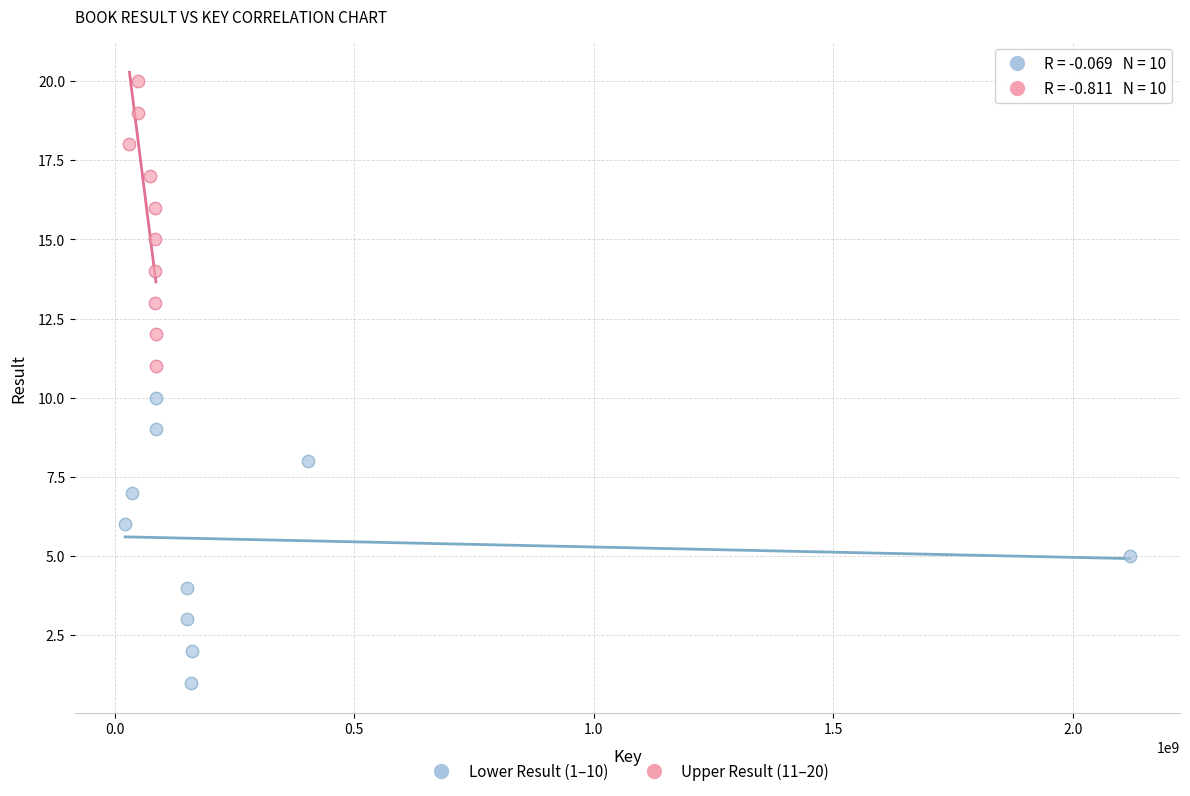

Which series contains the highest Y value?

Upper Result (11–20)